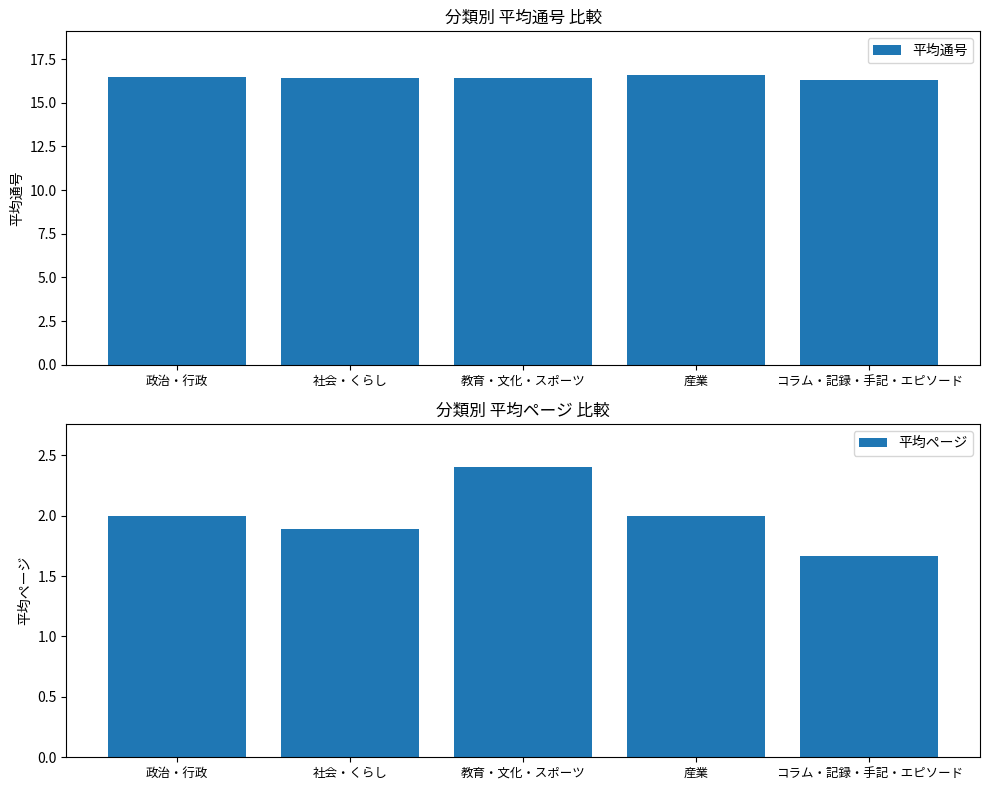

Count the number of categories in the chart.

5